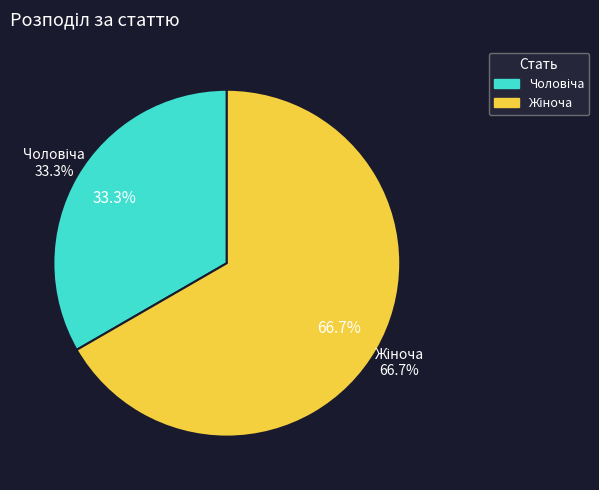

True or false: Жіноча accounts for 67% of the total.

True